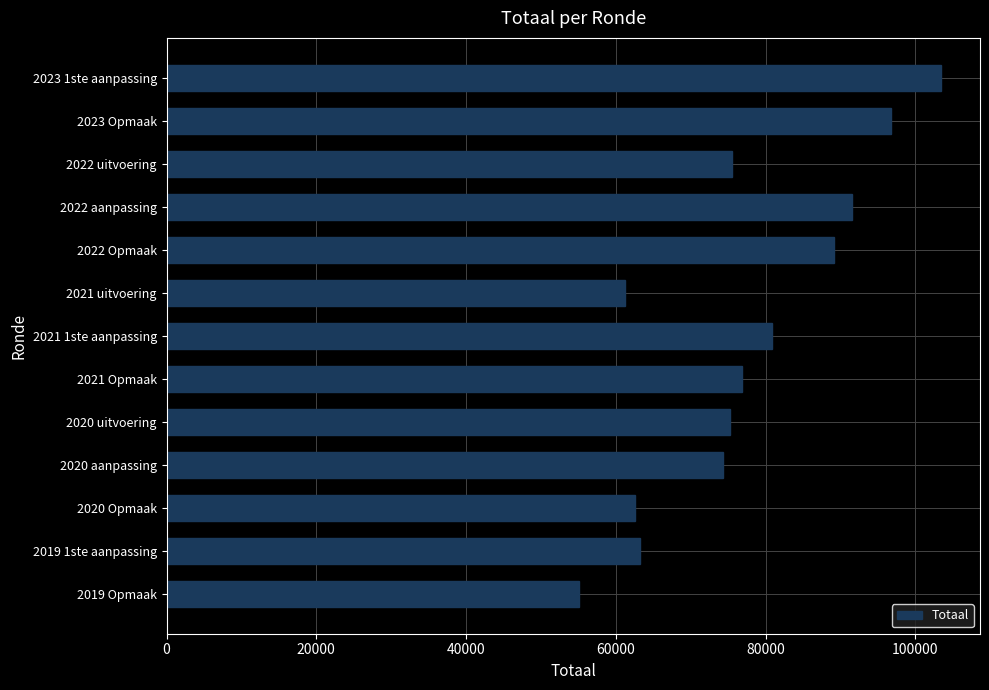

Which has a higher value, 2021 Opmaak or 2023 Opmaak?

2023 Opmaak